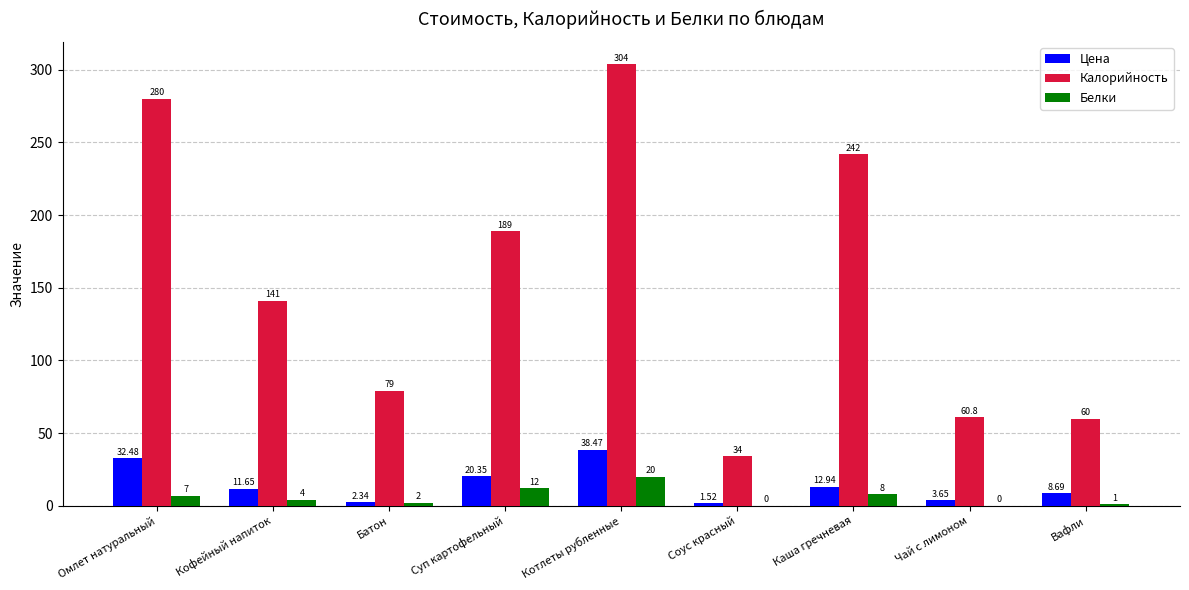

What is the sum of the Калорийность values at Соус красный and Кофейный напиток?

175.0